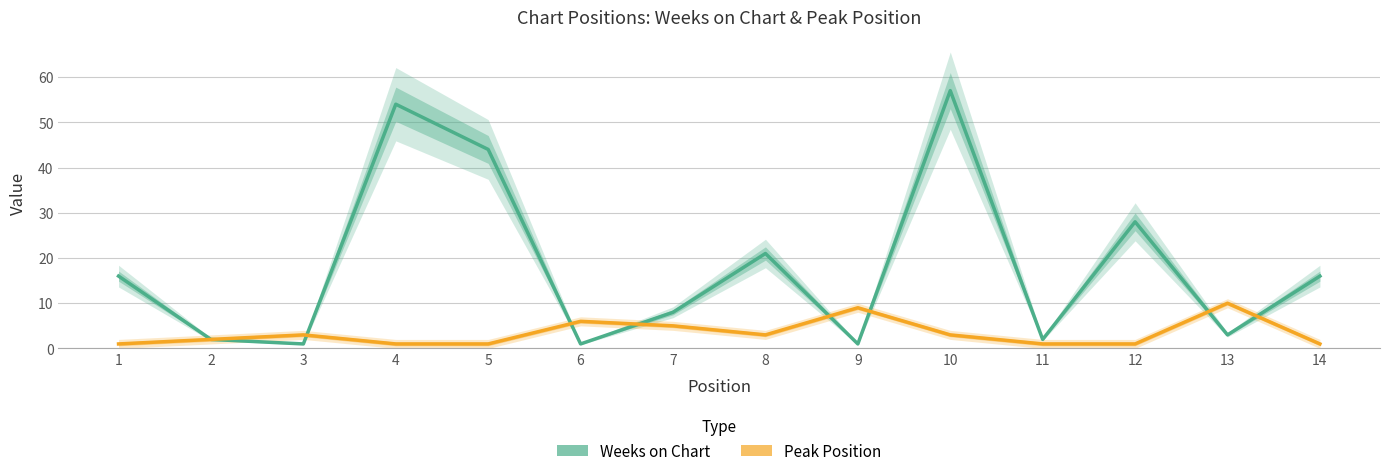

What is the sum of the Weeks on Chart values at 7 and 11?

10